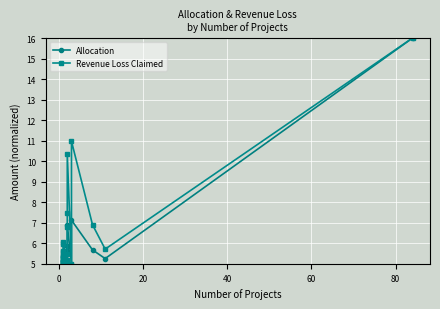

List the series in order of their overall mean, highest first.

Revenue Loss Claimed, Allocation